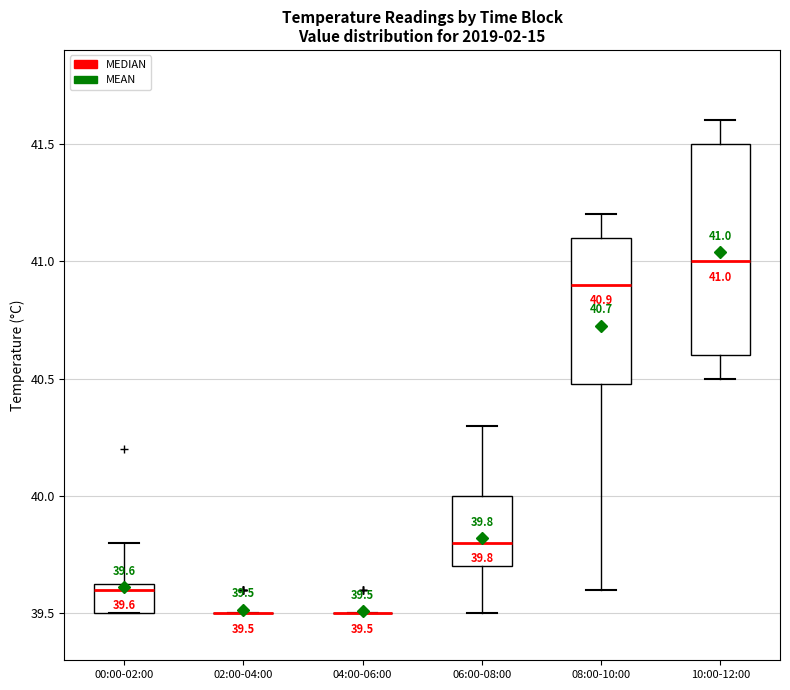

Comparing the boxes themselves (not the whiskers), which one is the tallest?

10:00-12:00